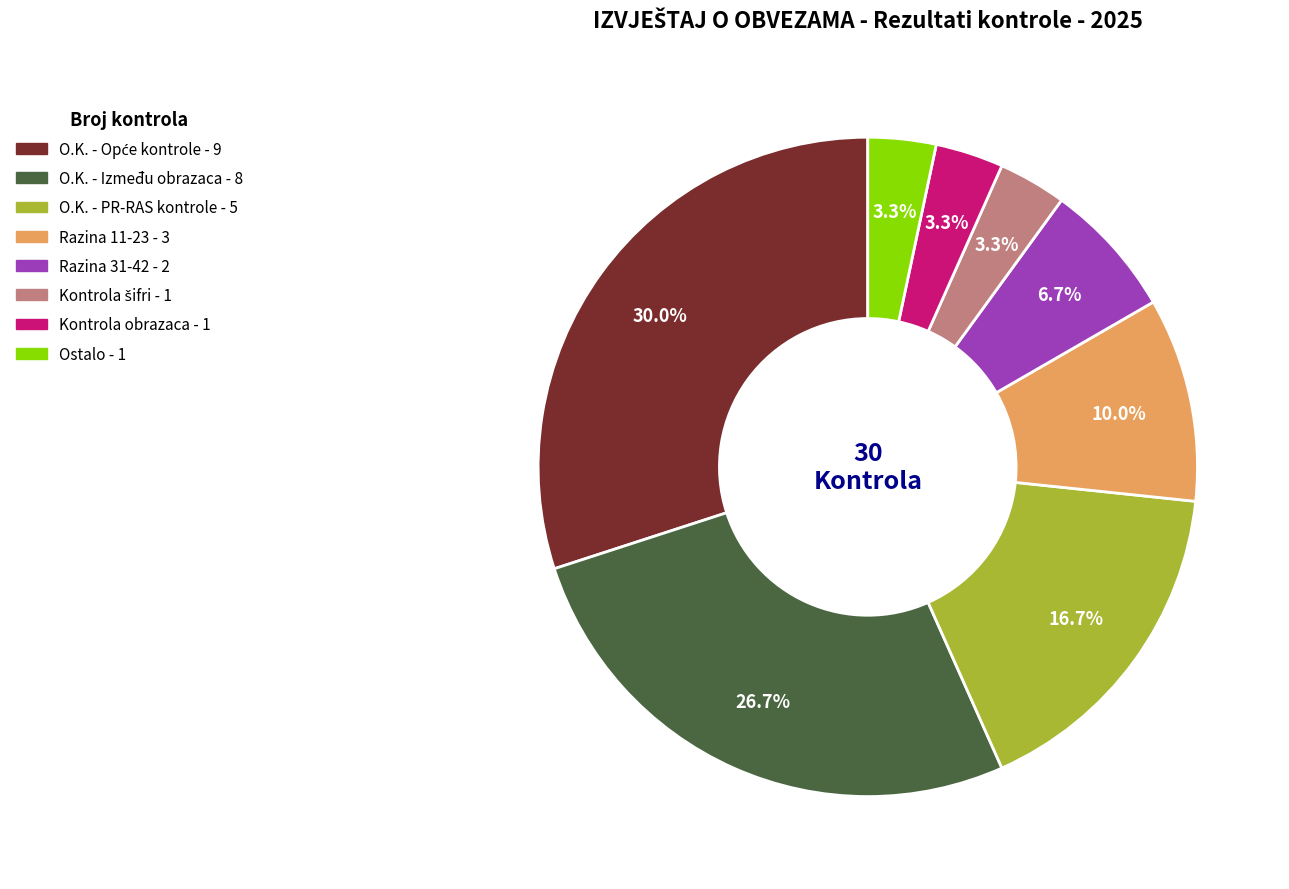

Is there a majority slice in this chart?

No